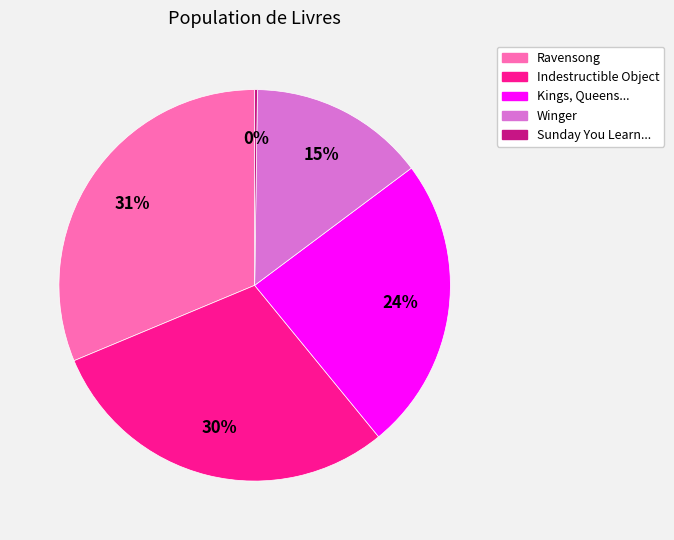

Does Ravensong represent more than half of the total?

No